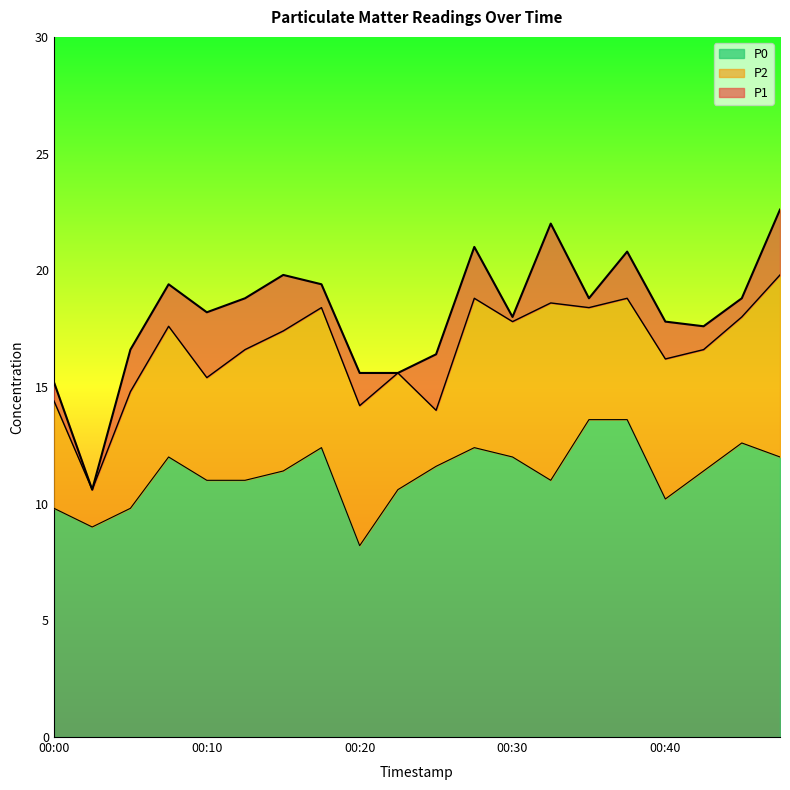

At which label does P0 reach its minimum?

00:20